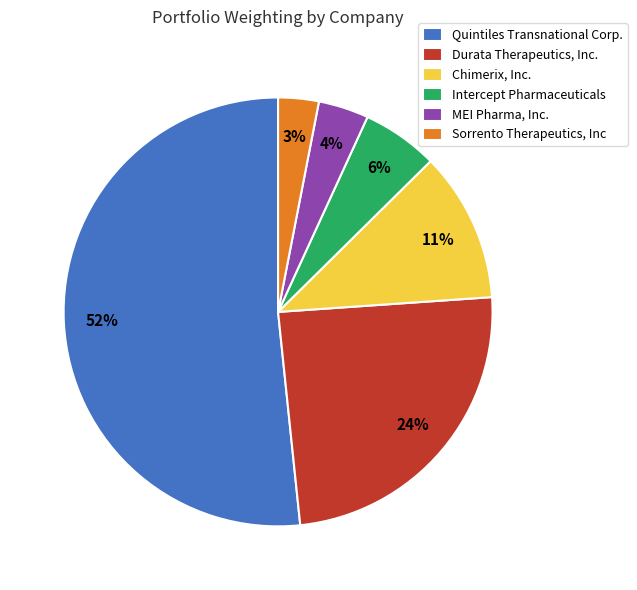

Is the sum of Chimerix, Inc. and Intercept Pharmaceuticals greater than half?

No